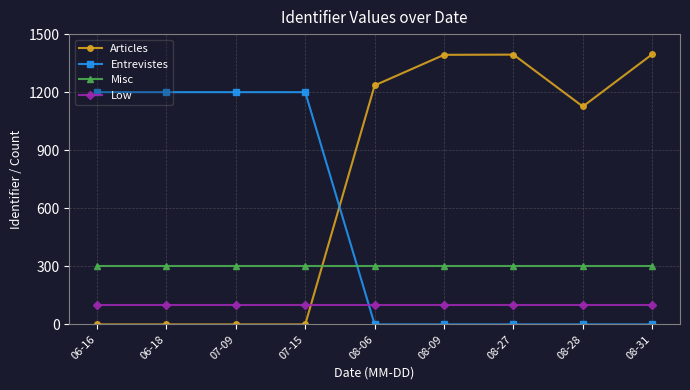

Which series has the largest range (max minus min)?

Articles